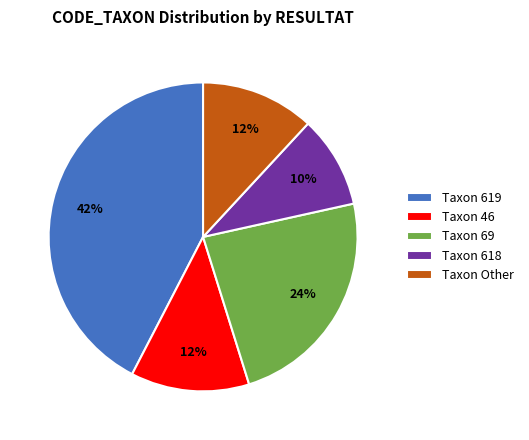

True or false: Taxon 69 accounts for 12% of the total.

False